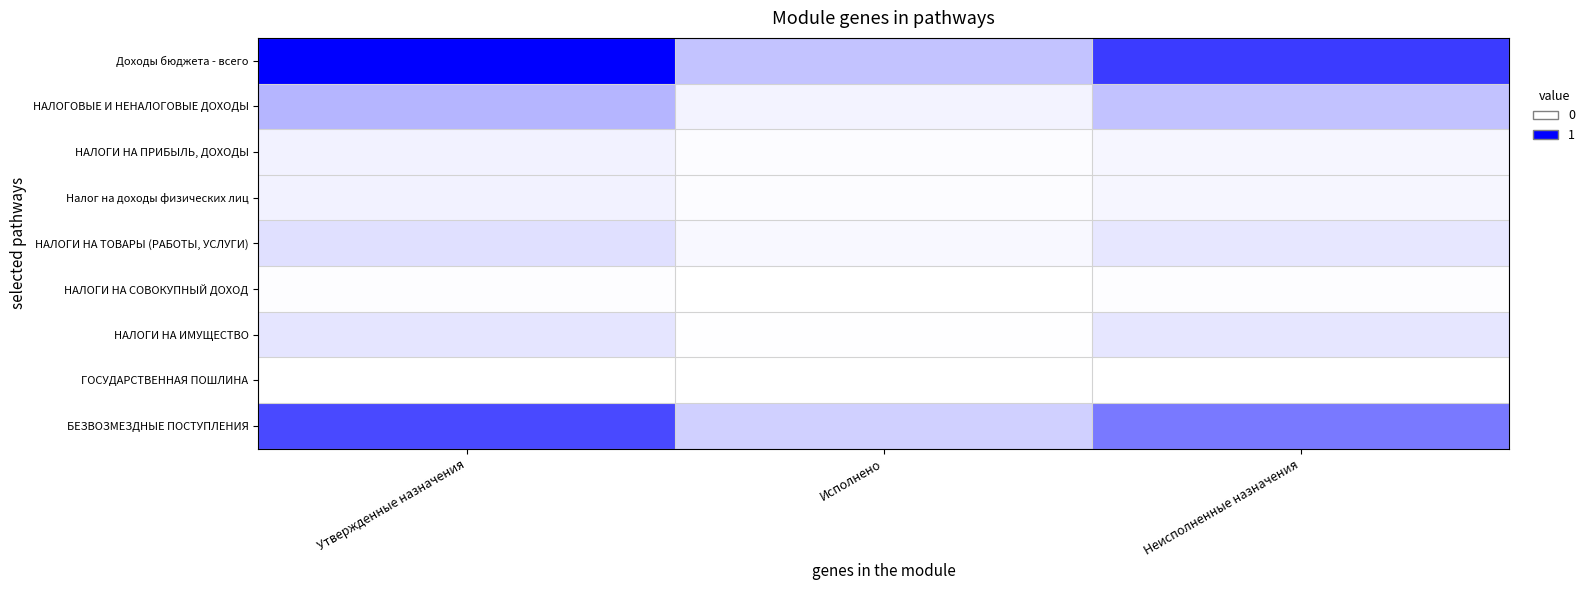

Between Неисполненные назначения and Утвержденные назначения, which is larger?

Утвержденные назначения